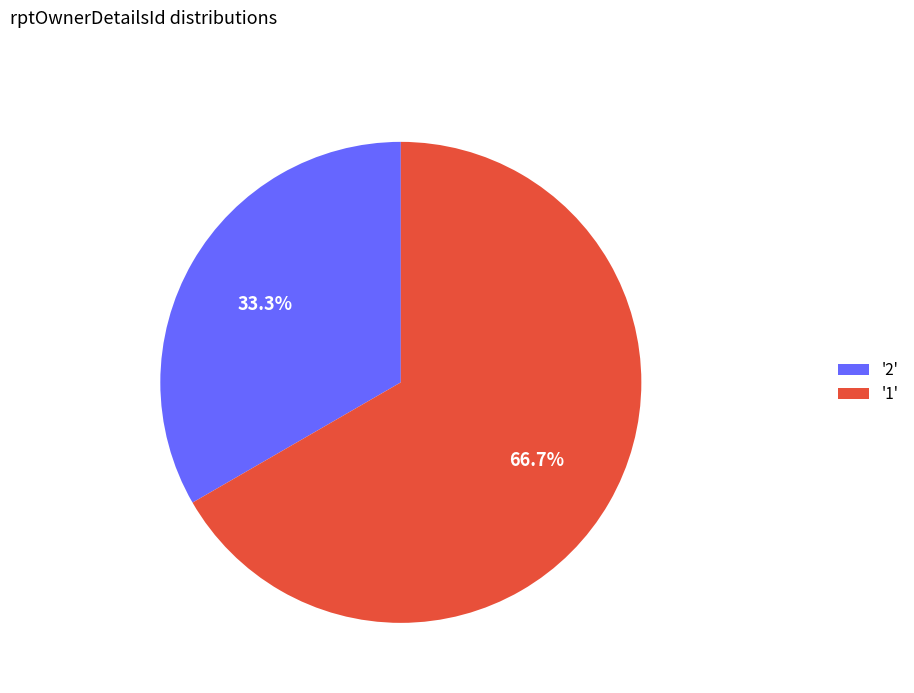

Is there a majority slice in this chart?

Yes